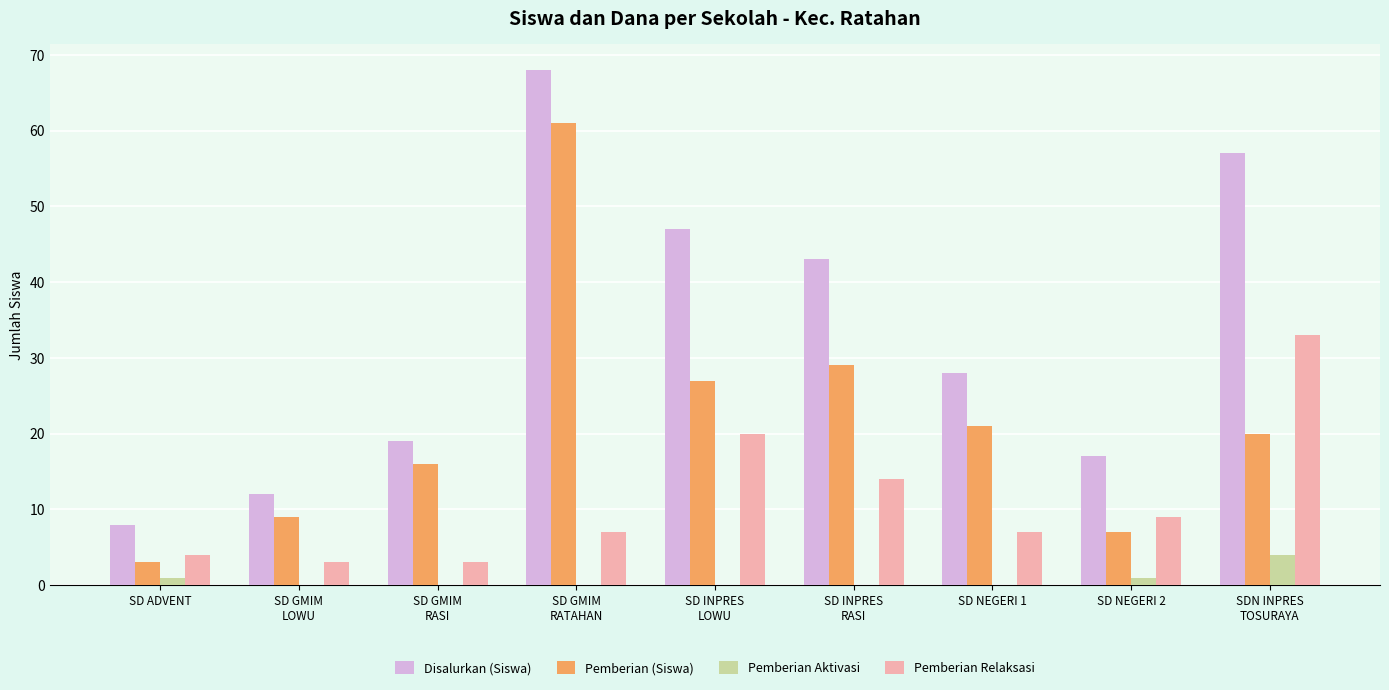

What are all the series names shown in the legend?

Disalurkan (Siswa), Pemberian (Siswa), Pemberian Aktivasi, Pemberian Relaksasi